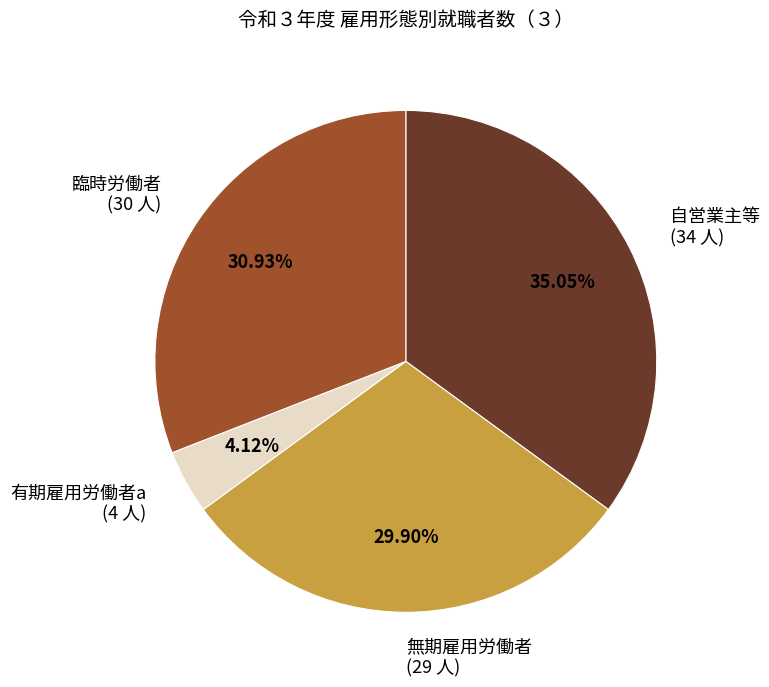

Is 無期雇用労働者 (29 人) the majority of the pie?

No